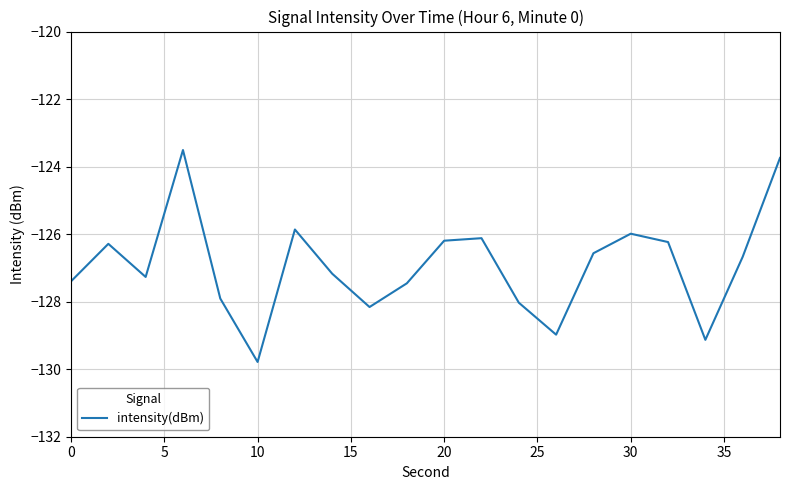

What is the difference between the maximum and minimum values?

6.3